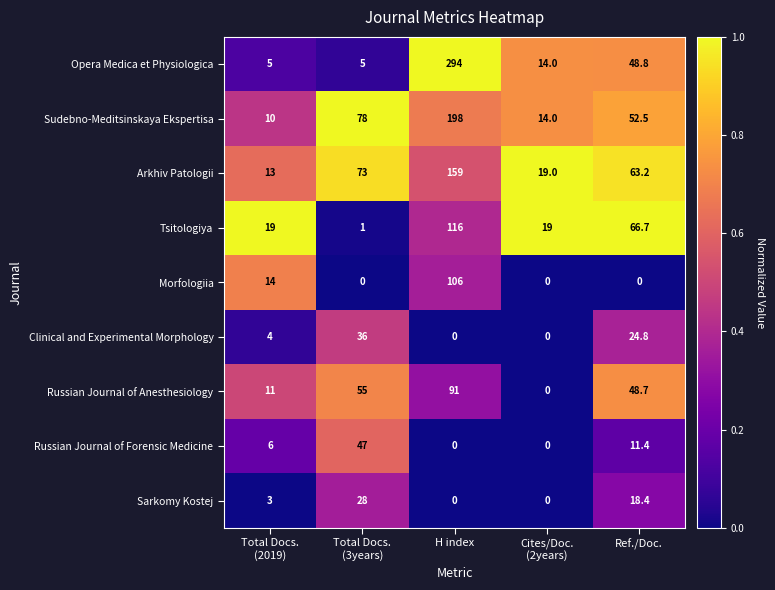

Rank the series by their maximum value, from highest to lowest.

Opera Medica et Physiologica, Sudebno-Meditsinskaya Ekspertisa, Arkhiv Patologii, Tsitologiya, Morfologiia, Russian Journal of Anesthesiology, Russian Journal of Forensic Medicine, Clinical and Experimental Morphology, Sarkomy Kostej